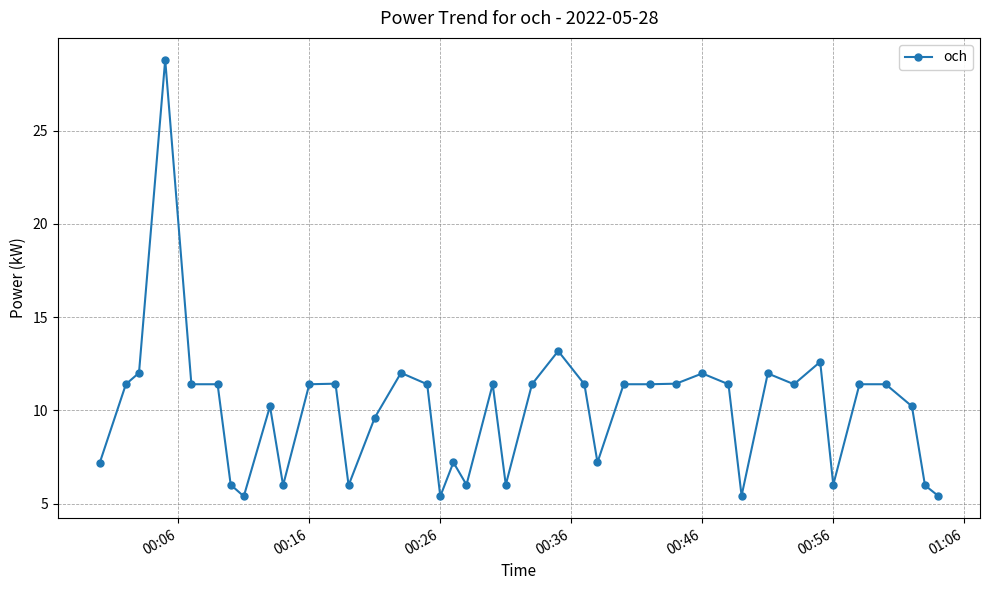

What is the difference between the maximum and minimum values?

23.4